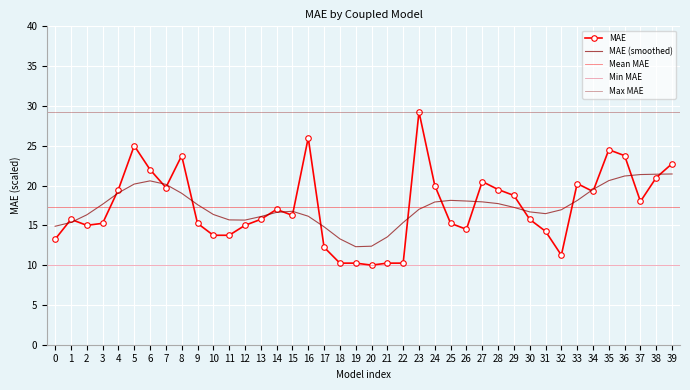

What is the average value?

17.3